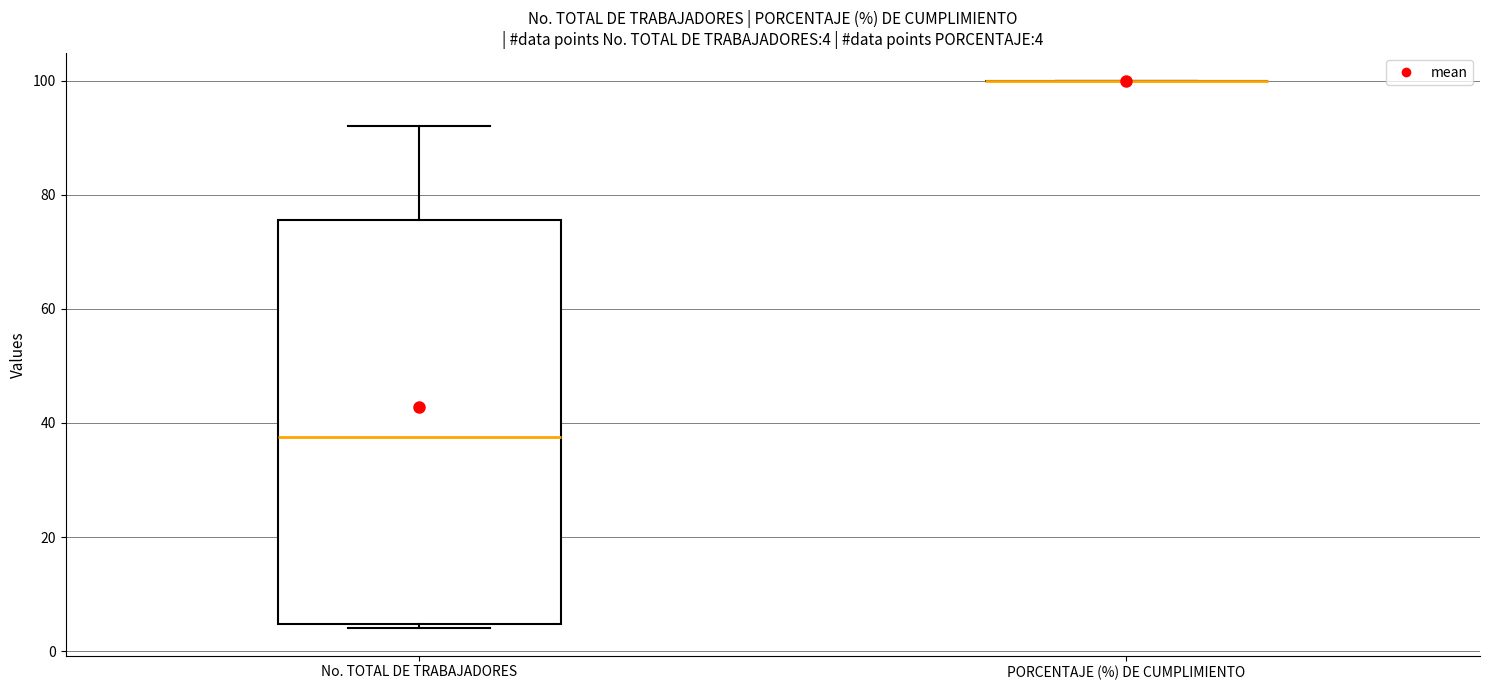

Which box is the tallest, from its lower edge to its upper edge?

No. TOTAL DE TRABAJADORES